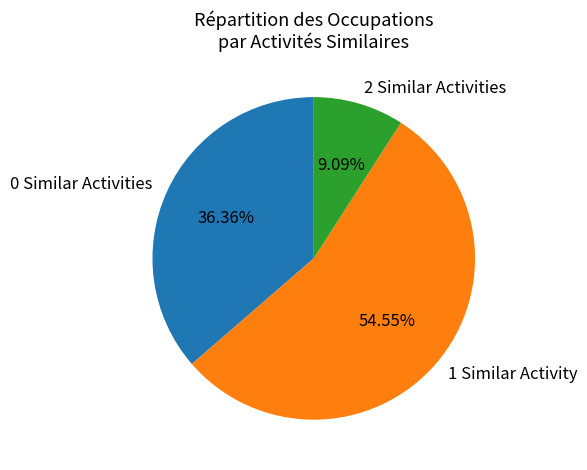

Which has a higher value, 2 Similar Activities or 0 Similar Activities?

0 Similar Activities